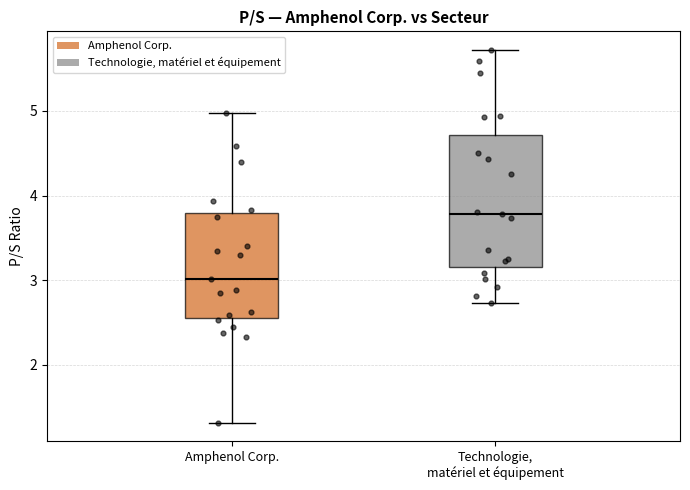

Where does the lower whisker of the box for Technologie, matériel et équipement end on the y-axis? The values are not printed on the chart, so give them approximately, as read against the axis.

2.7